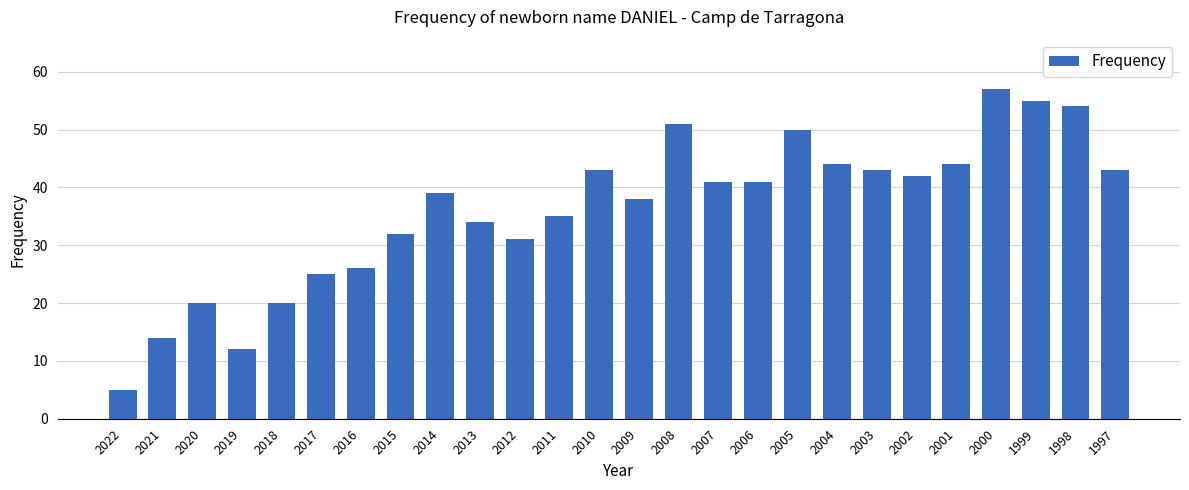

What is the value of the 23rd bar from the left?

57